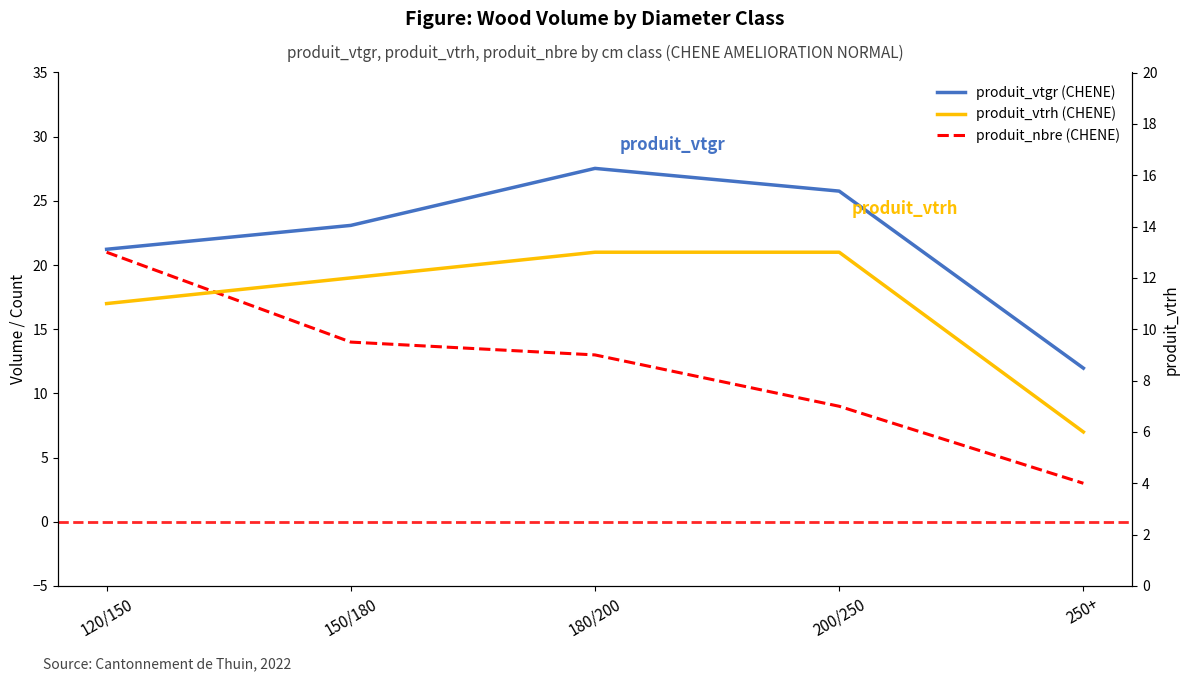

What is the difference between the produit_nbre (CHENE) values at 200/250 and 150/180?

5.0